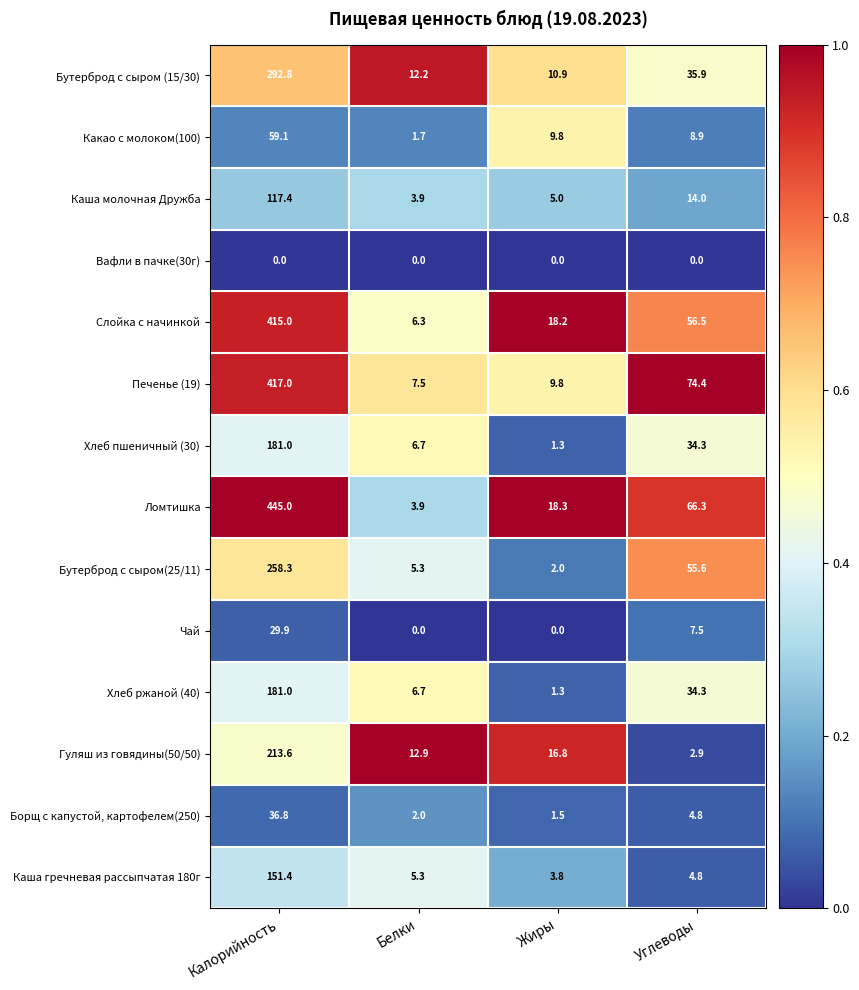

At which category is the sum across all series the highest?

Калорийность